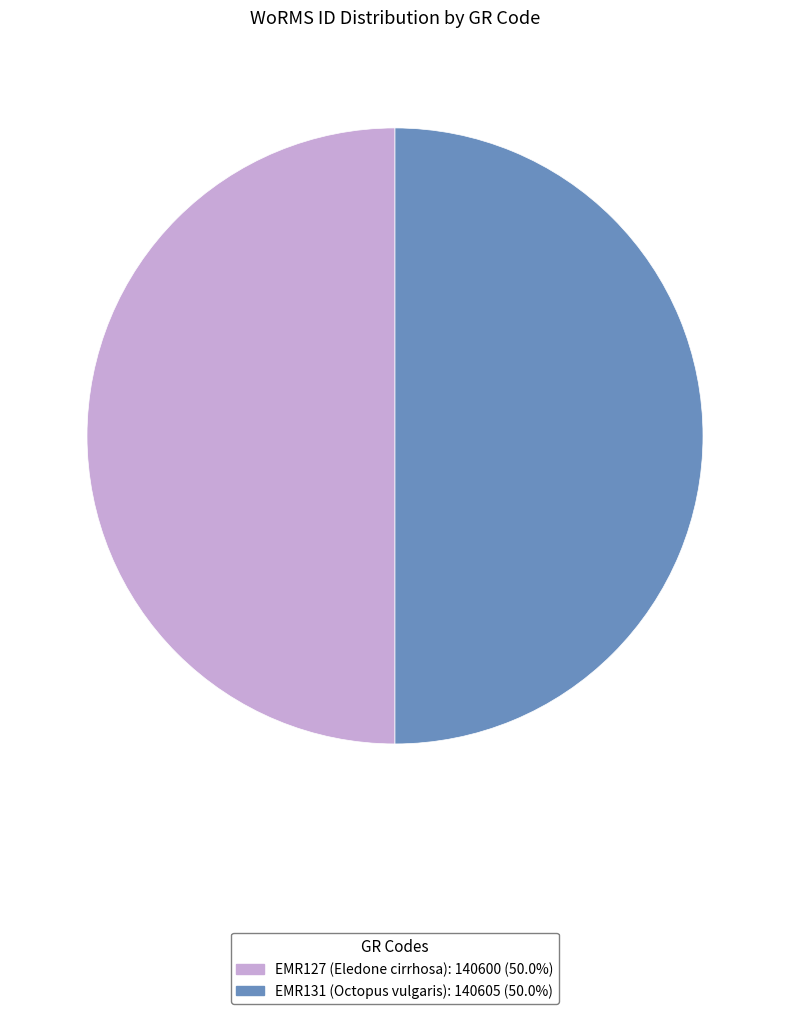

How many slices are in this pie chart?

2